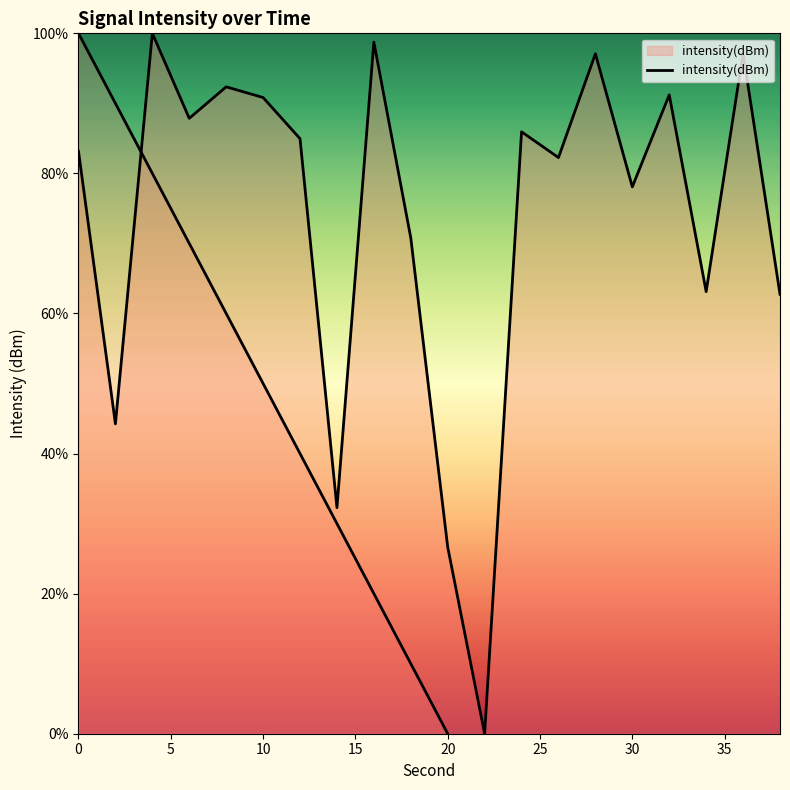

Does the chart have visible grid lines?

No